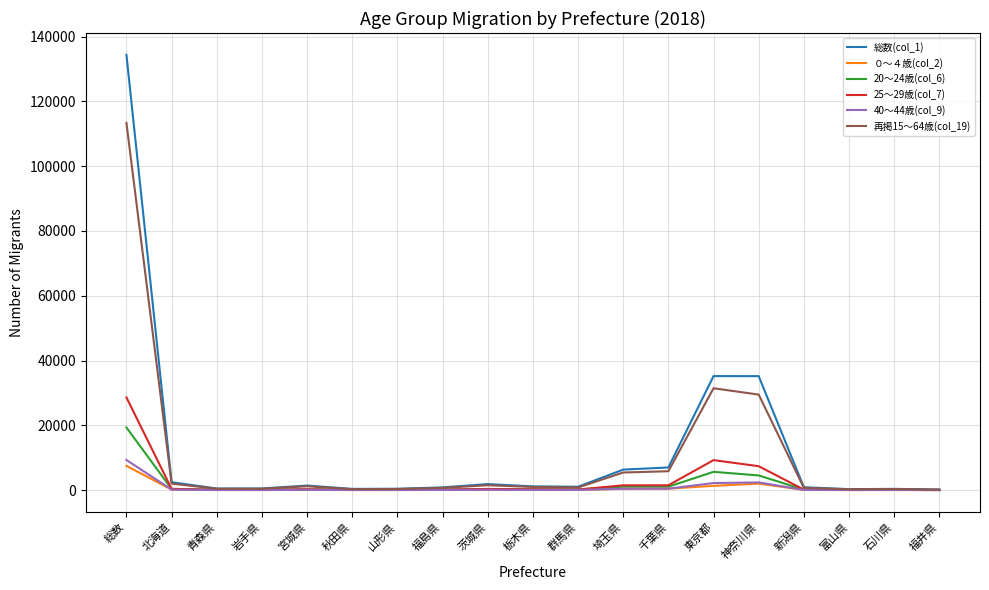

Which category has the highest value in the 20～24歳(col_6) series?

総数